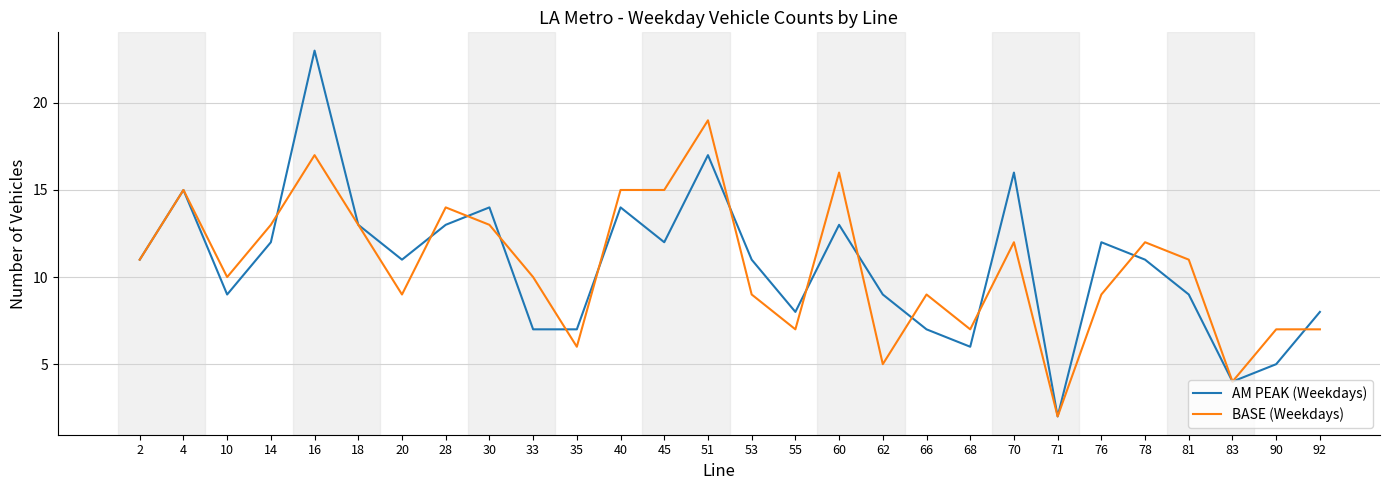

Where is the first local maximum for AM PEAK (Weekdays)?

4